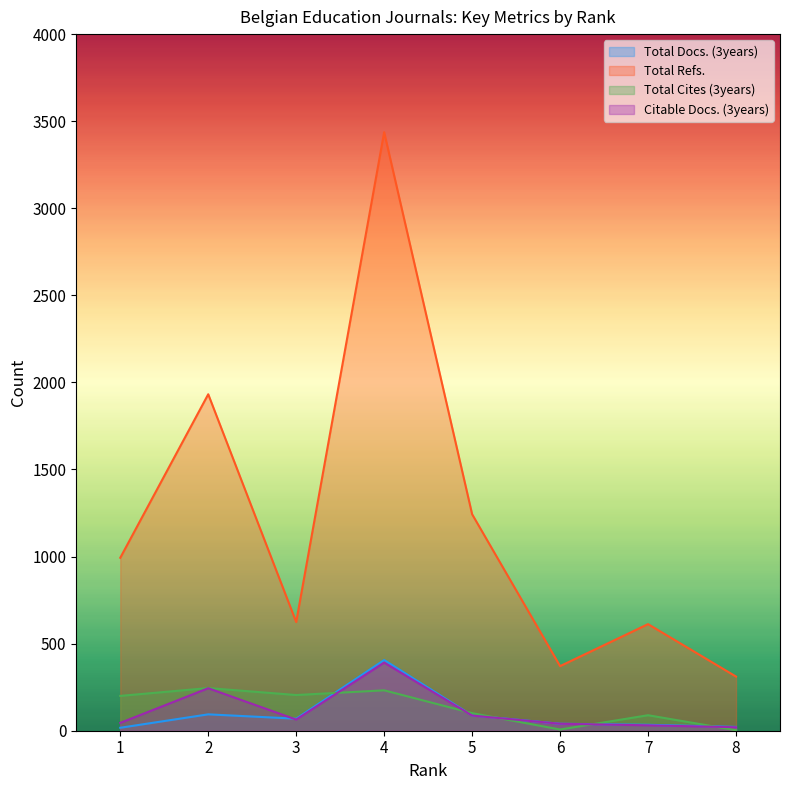

Is it true that Citable Docs. (3years) equals 76 at 2?

False